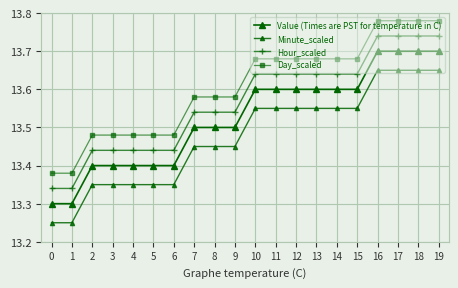

Which category has the highest value across all series?

16